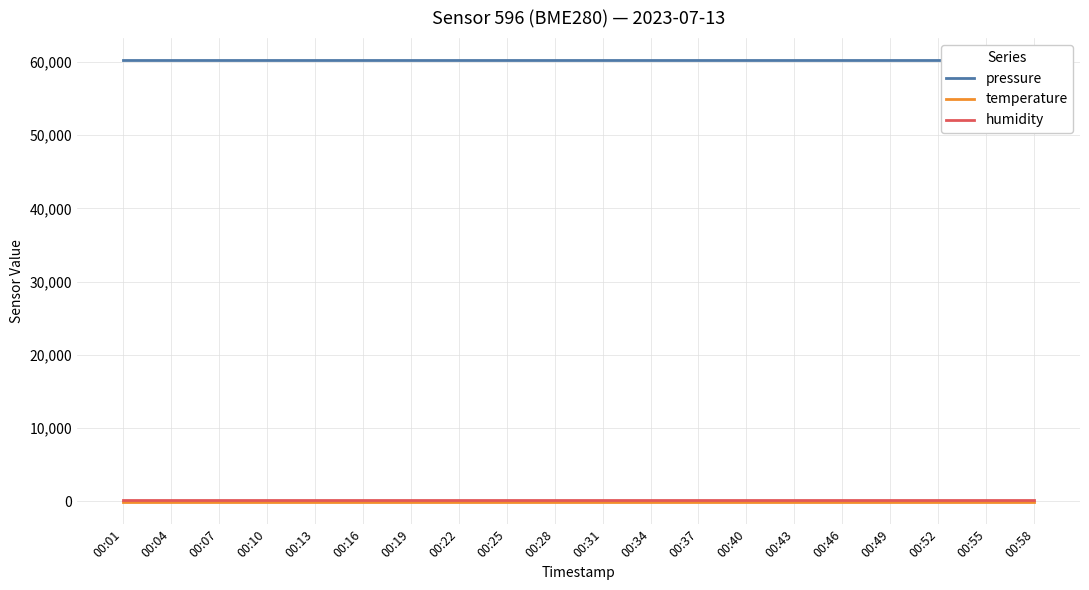

What are all the series names shown in the legend?

pressure, temperature, humidity